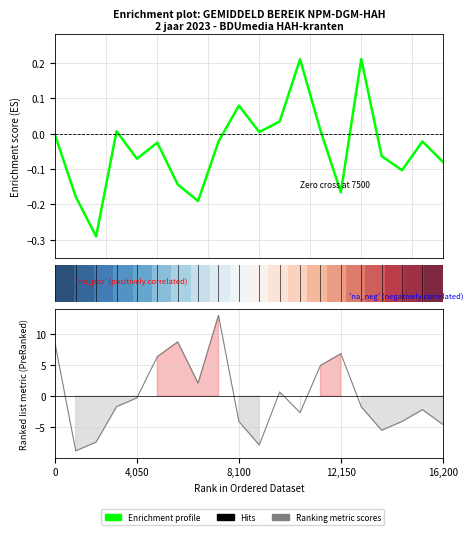

The value of col_5 (Gem. bereik %A) at 15.0 is 0.1. True or false?

False